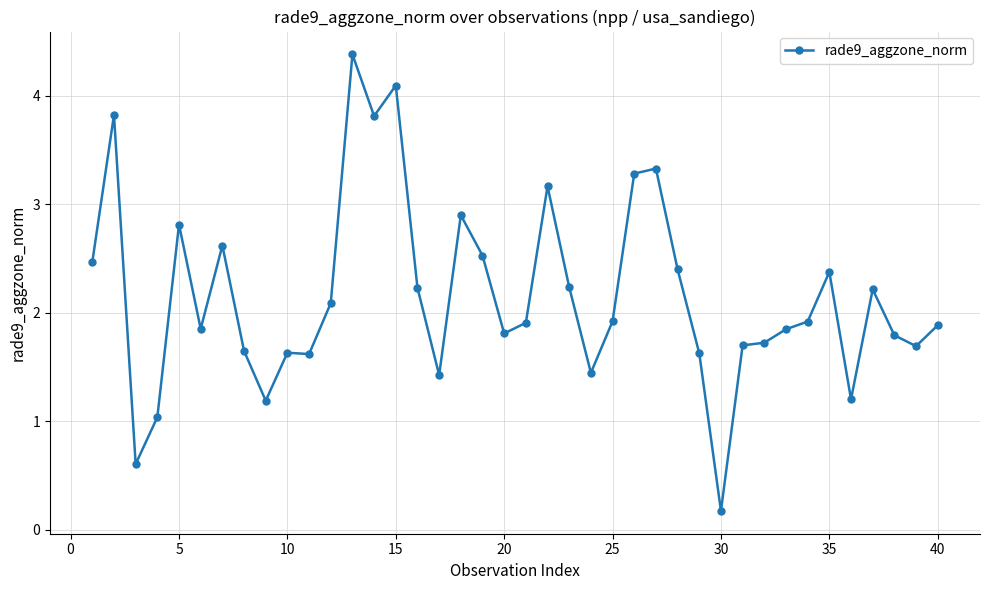

What is the sum of all values?

86.5